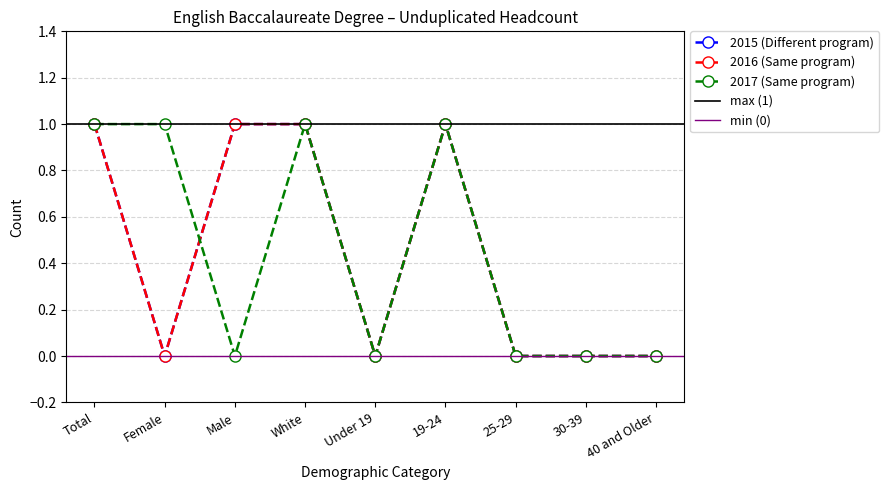

What position from the right is Male?

7